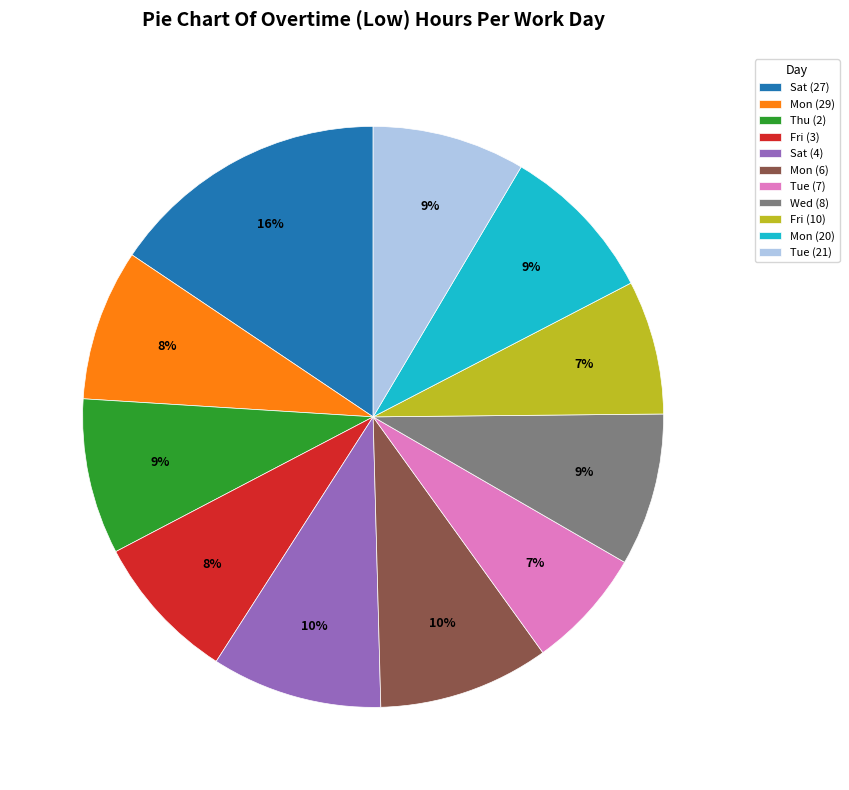

To the nearest percent, what is the difference between the largest and smallest slice percentages?

9%